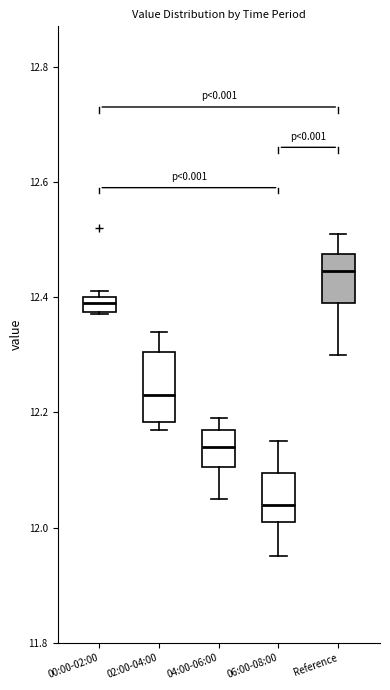

Which box's median line is the lowest?

06:00-08:00